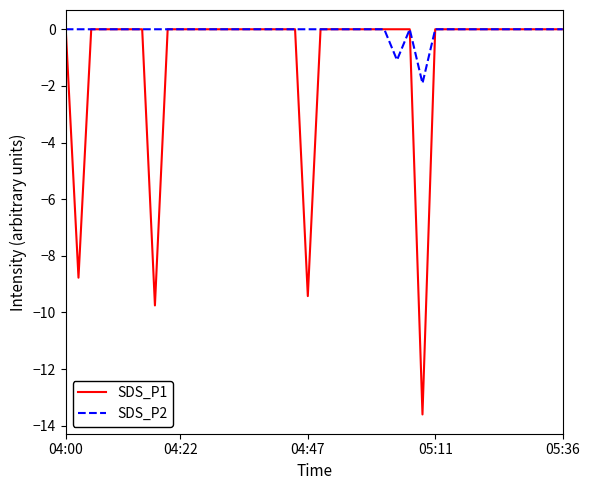

List the series in order of their overall mean, highest first.

SDS_P2, SDS_P1